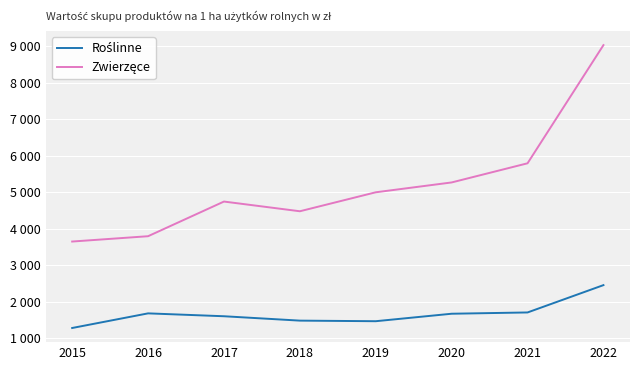

Between 2016 and 2019, which series saw the biggest shift?

Zwierzęce